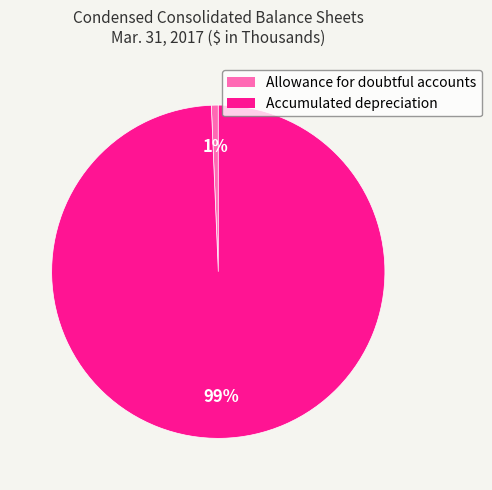

Between Accumulated depreciation and Allowance for doubtful accounts, which is larger?

Accumulated depreciation